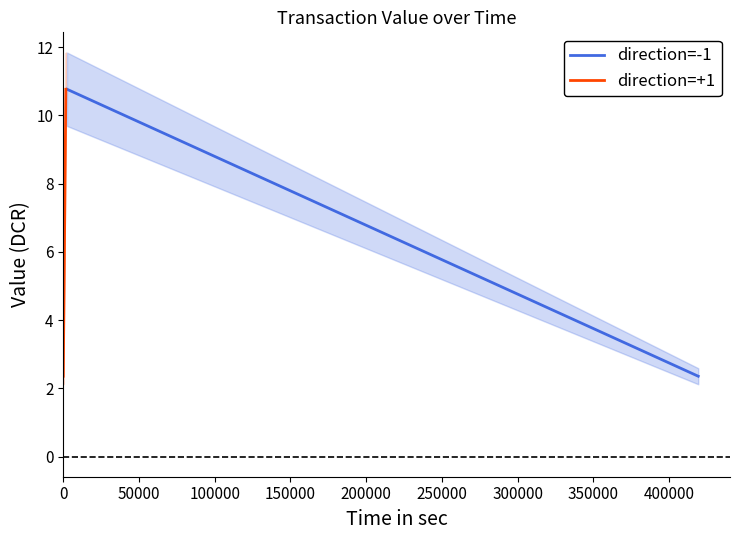

Does the chart have visible grid lines?

No